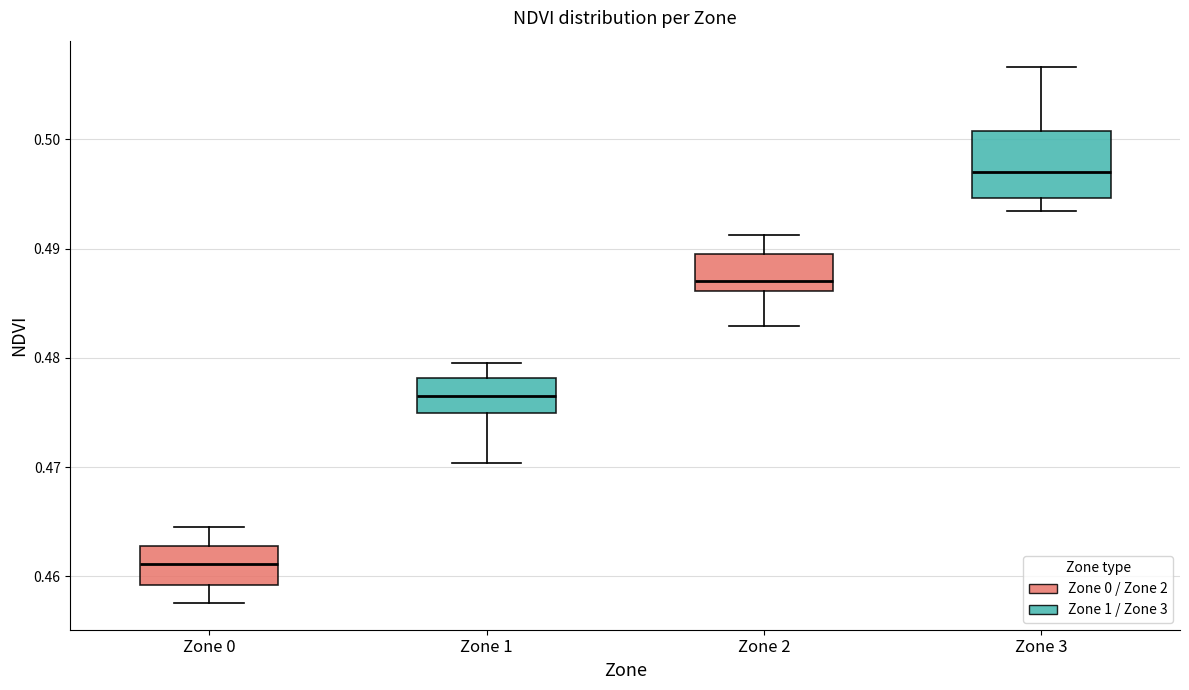

Which box is the tallest, from its lower edge to its upper edge?

Zone 3